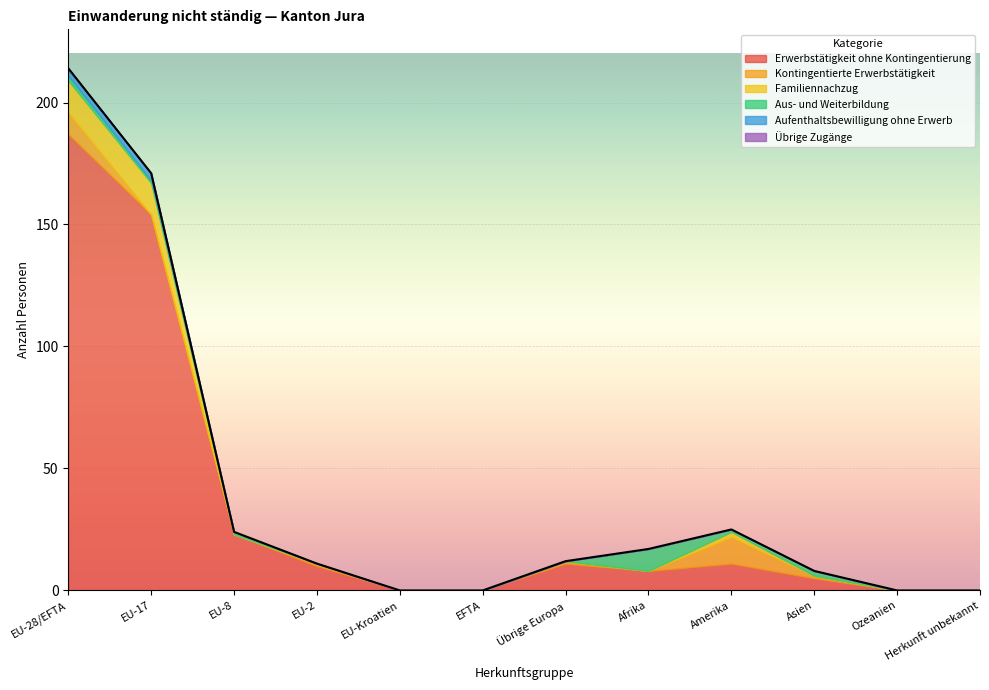

What is the difference between the Aus- und Weiterbildung values at EU-2 and EU-8?

1